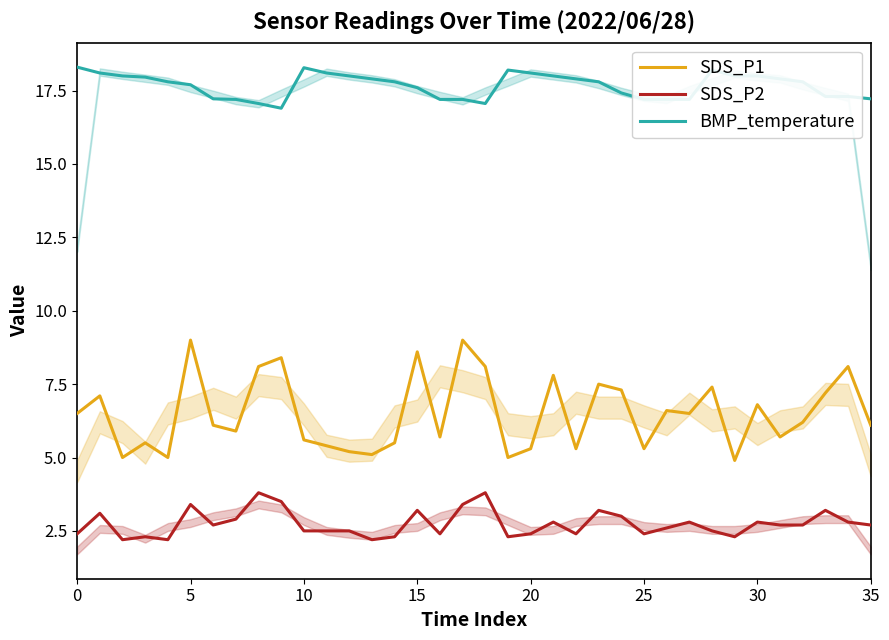

How many data points does each series have?

36